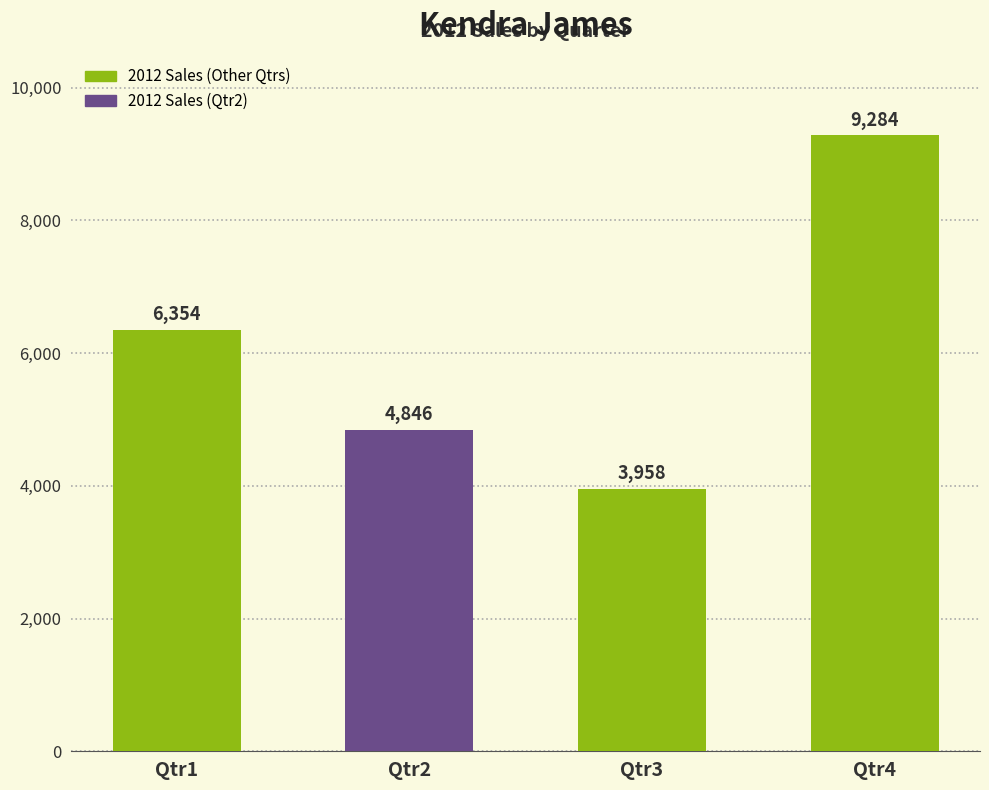

Where is the data nearest to the value 6621?

Qtr1